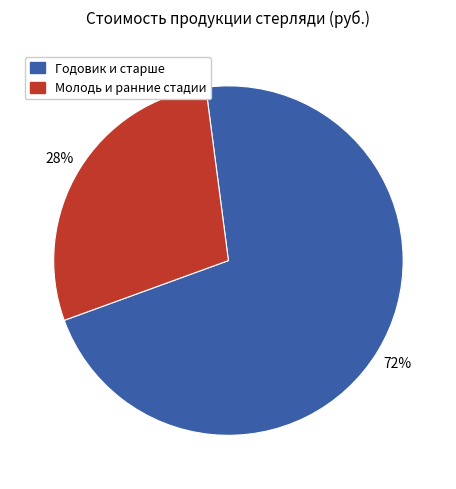

To the nearest percent, what is the average slice percentage?

50%